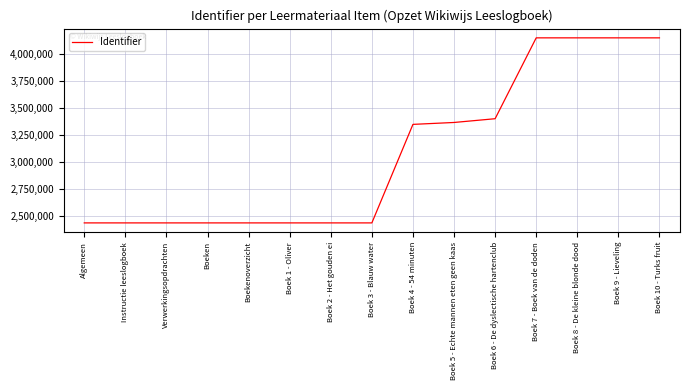

What is the difference between the maximum and minimum values?

1703994